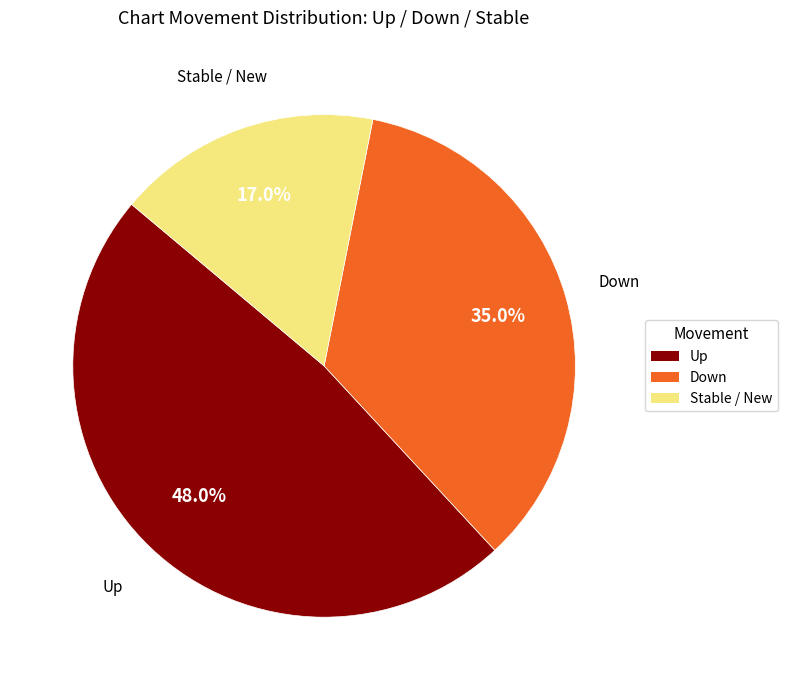

Is there a majority slice in this chart?

No